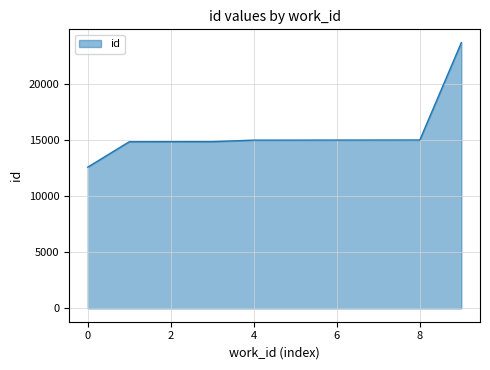

Does the chart have visible grid lines?

Yes